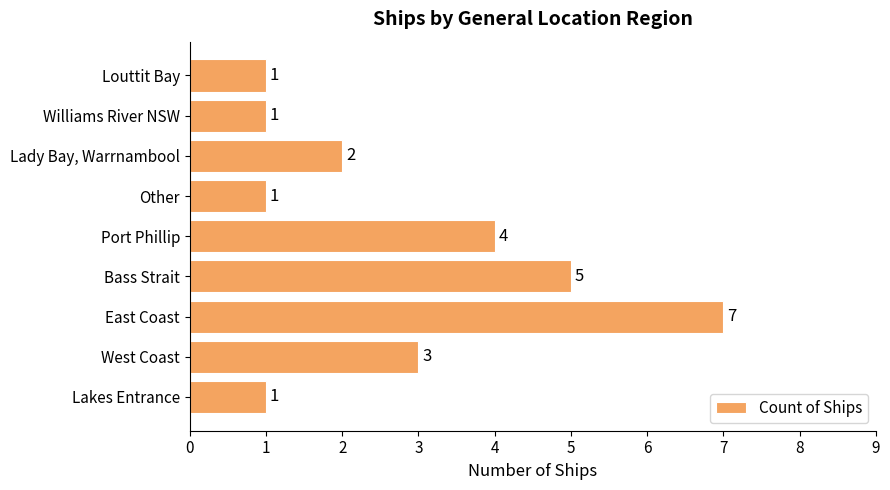

Does the chart contain stacked bars?

No